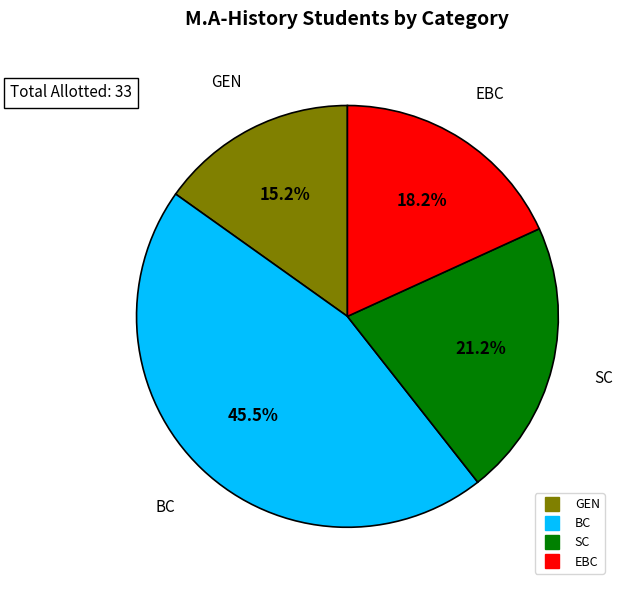

Is there a majority slice in this chart?

No